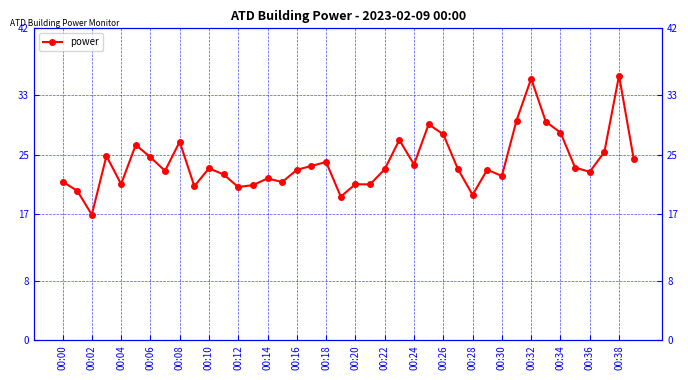

Reading left to right, what are all the values shown in this chart?

21.4	20.1	16.9	24.8	21.0	26.3	24.7	22.8	26.7	20.8	23.2	22.3	20.6	20.9	21.8	21.3	22.9	23.5	24.0	19.4	21.0	21.0	23.0	27.0	23.7	29.1	27.7	23.1	19.6	23.0	22.1	29.6	35.2	29.4	28.0	23.2	22.7	25.4	35.6	24.4